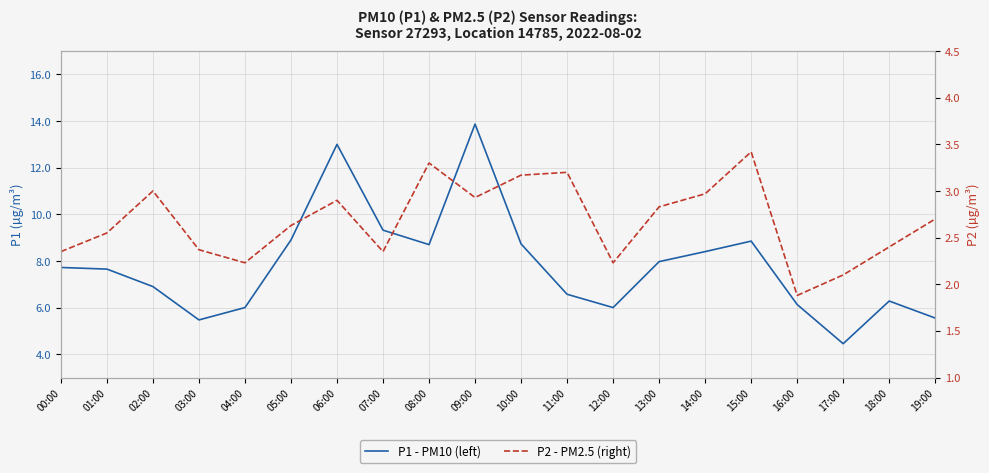

True or false: P2 - PM2.5 (right) and P1 - PM10 (left) intersect in this chart.

False